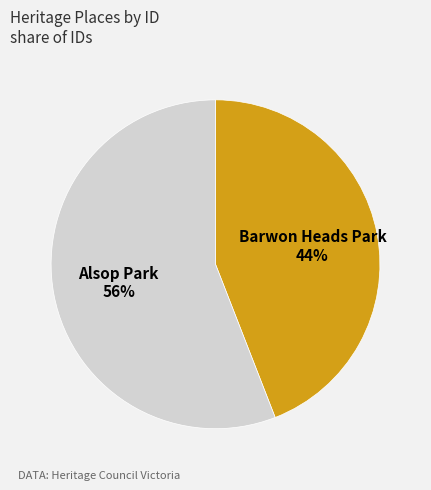

Do Alsop Park and Barwon Heads Park together represent more than half of the pie?

Yes